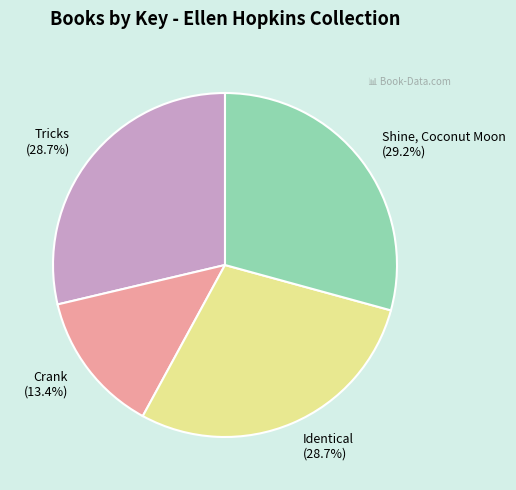

What is the ratio of the value at Crank (13.4%) to the value at Shine, Coconut Moon (29.2%)?

0.5